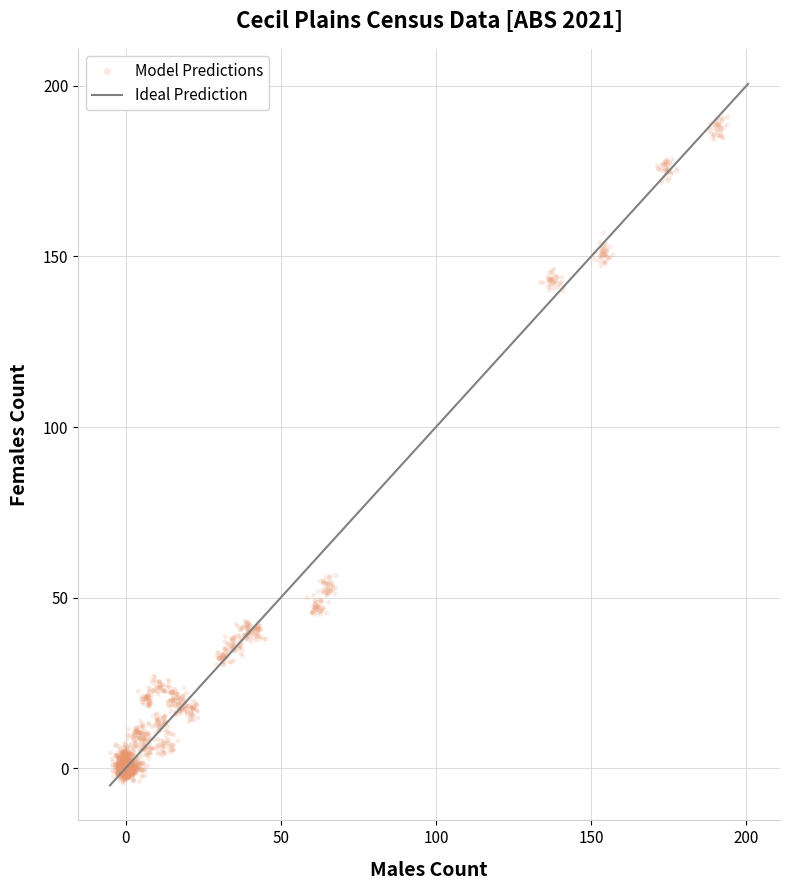

What is the range of X values (max minus min)?

198.8